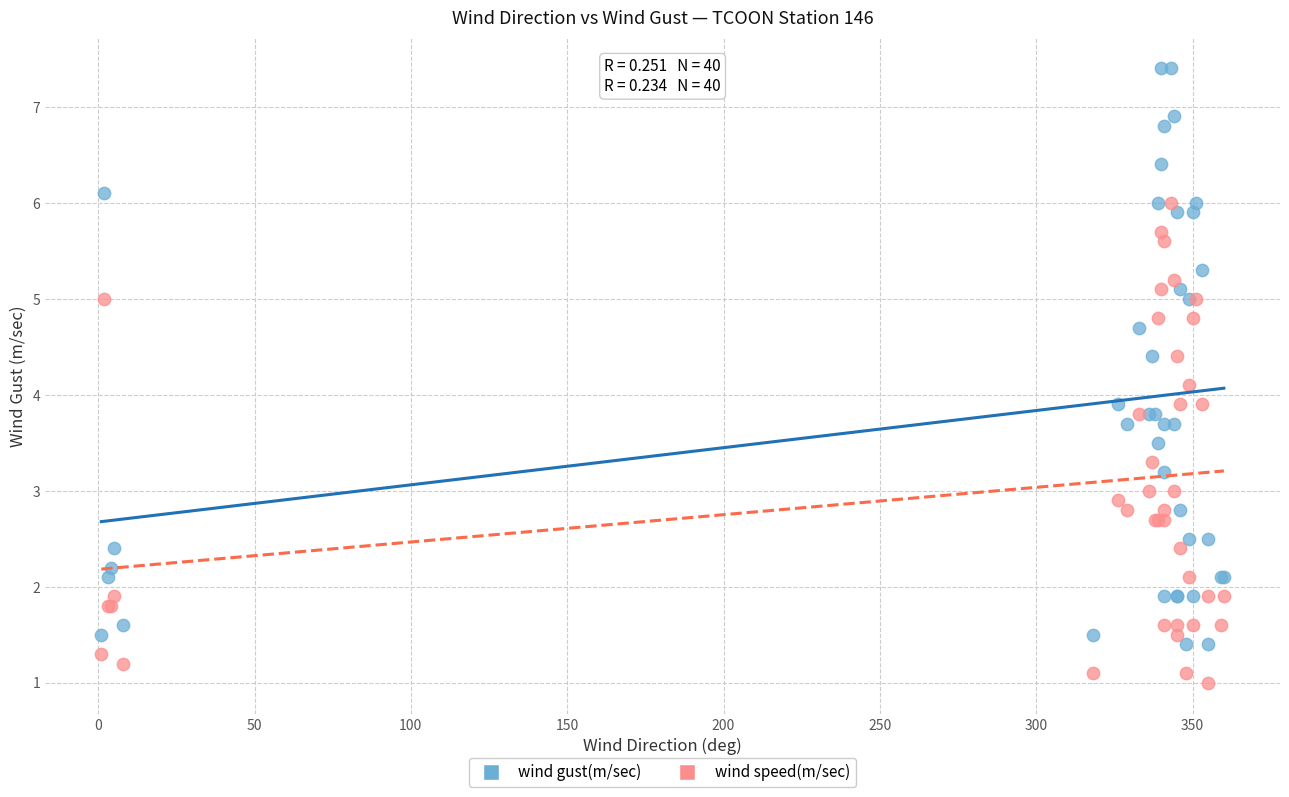

Which series has the widest spread of Y values?

wind gust(m/sec)